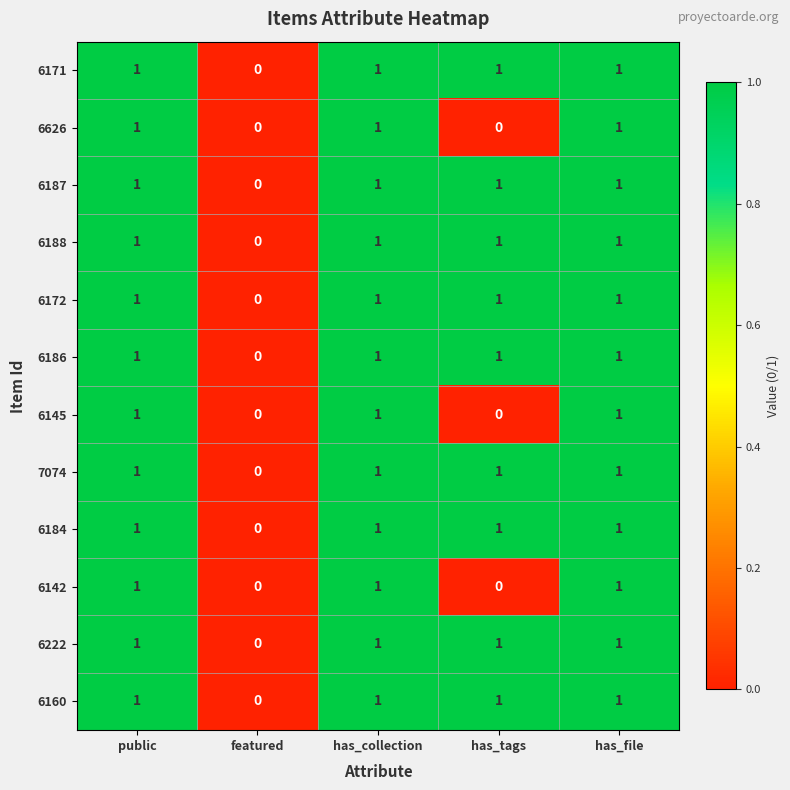

What is the total value across all series at has_tags?

9